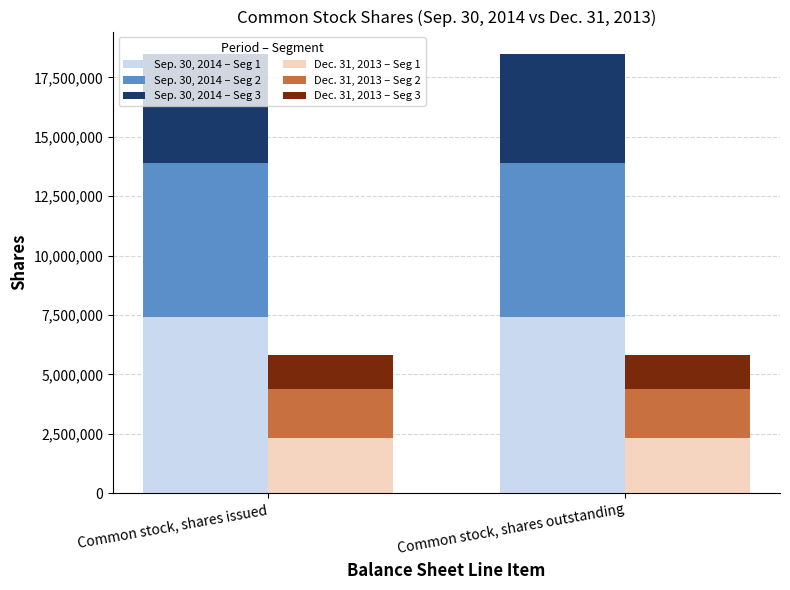

The Dec. 31, 2013 – Seg 1 series shows 3675962.0 at Common stock, shares issued. True or false?

False